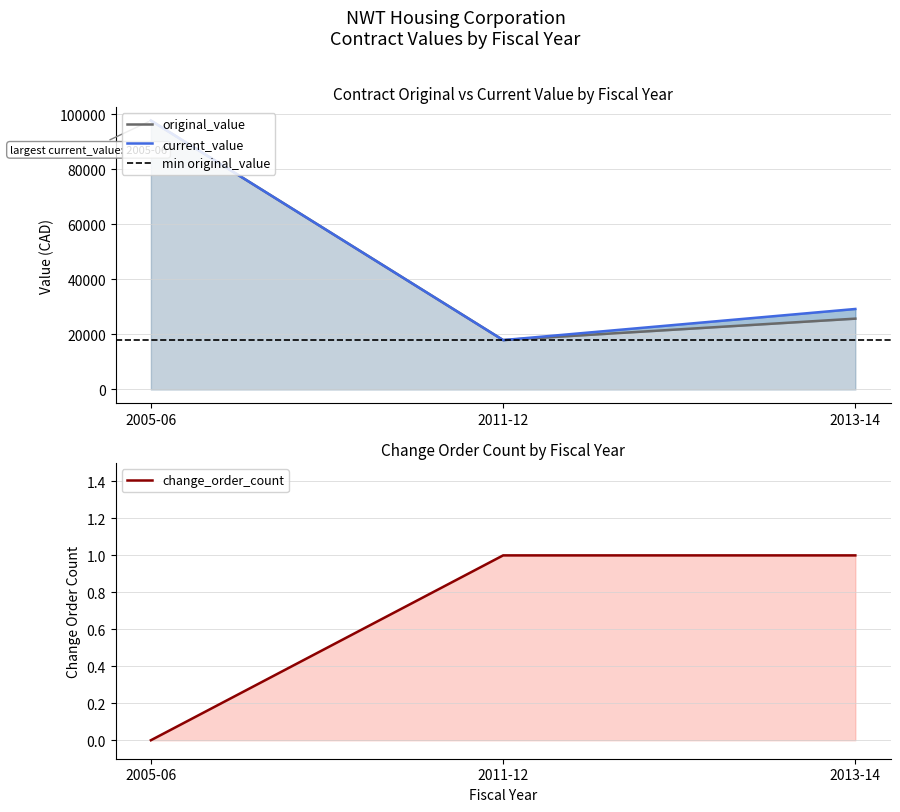

Which has a higher value, 2013-14 or 2005-06?

2005-06